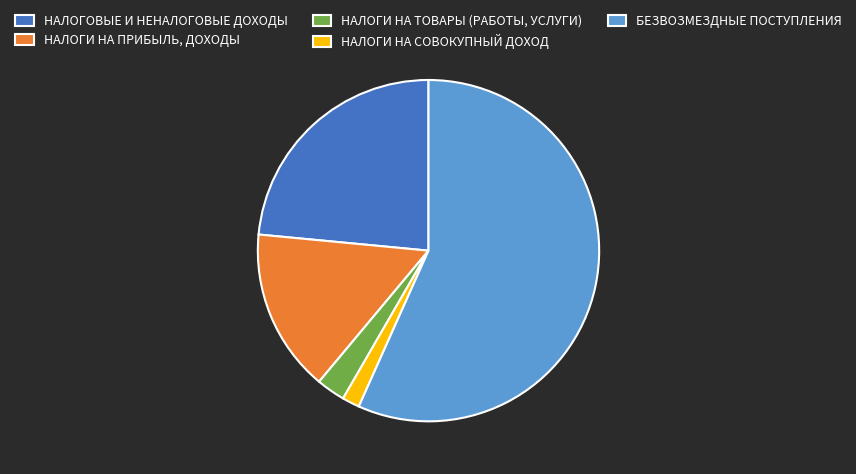

Count the number of slices in the pie.

5